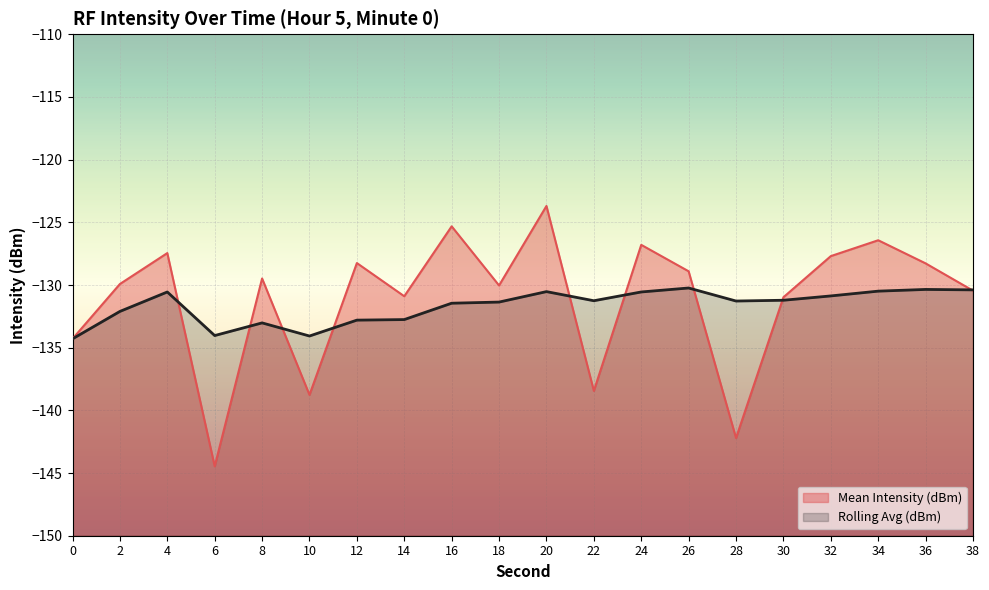

How many interior local peaks does the Mean Intensity (dBm) series have?

7